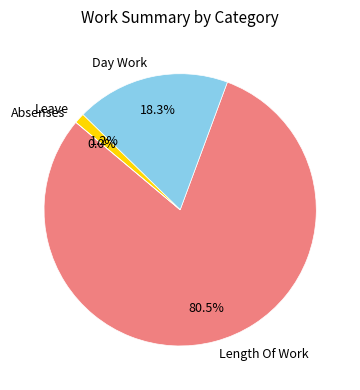

Count the number of slices in the pie.

4